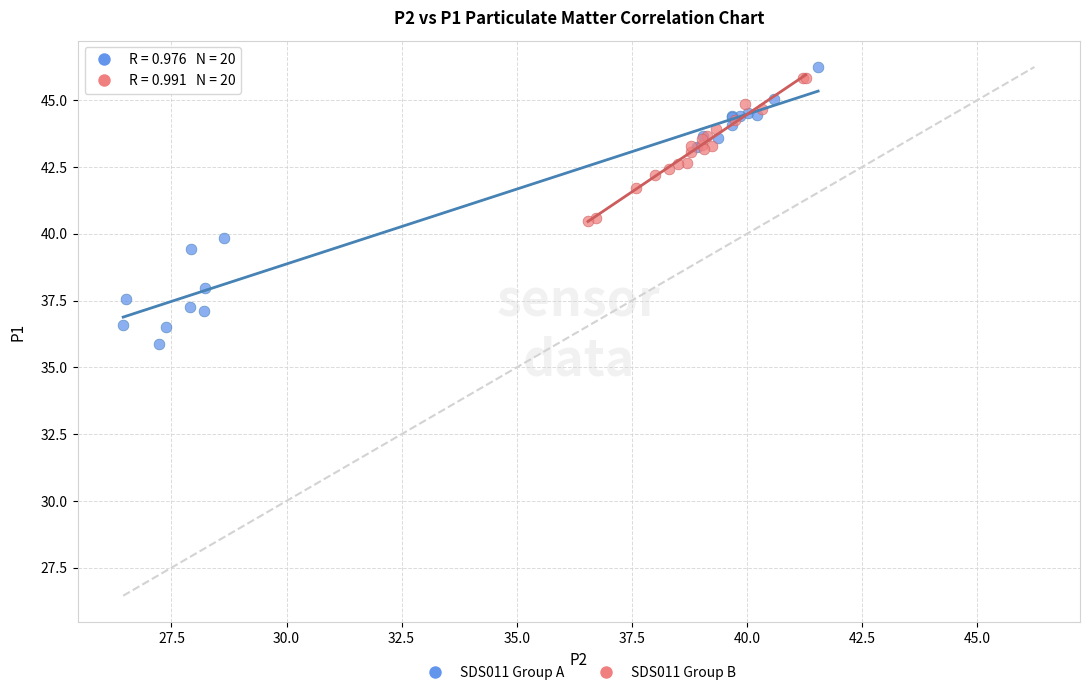

Which series reaches the maximum Y coordinate?

SDS011 Group A